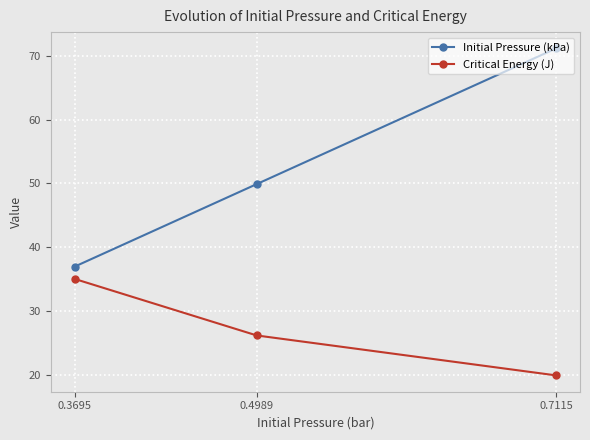

Which series has the widest spread of values?

Initial Pressure (kPa)